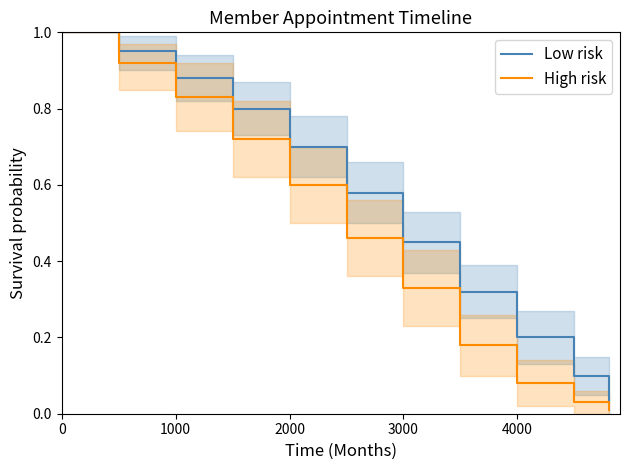

Rank the series by their average value, from highest to lowest.

Low risk, High risk